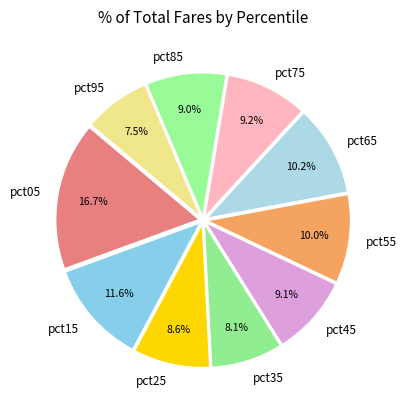

Is it true that pct45 is 1% of the pie?

False